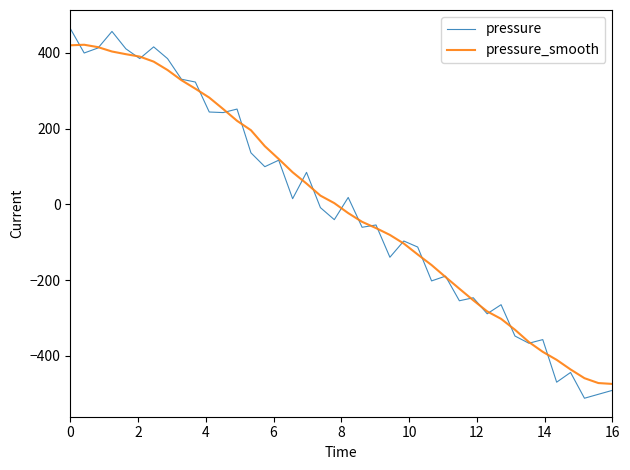

What is the minimum value shown in the chart?

-511.9